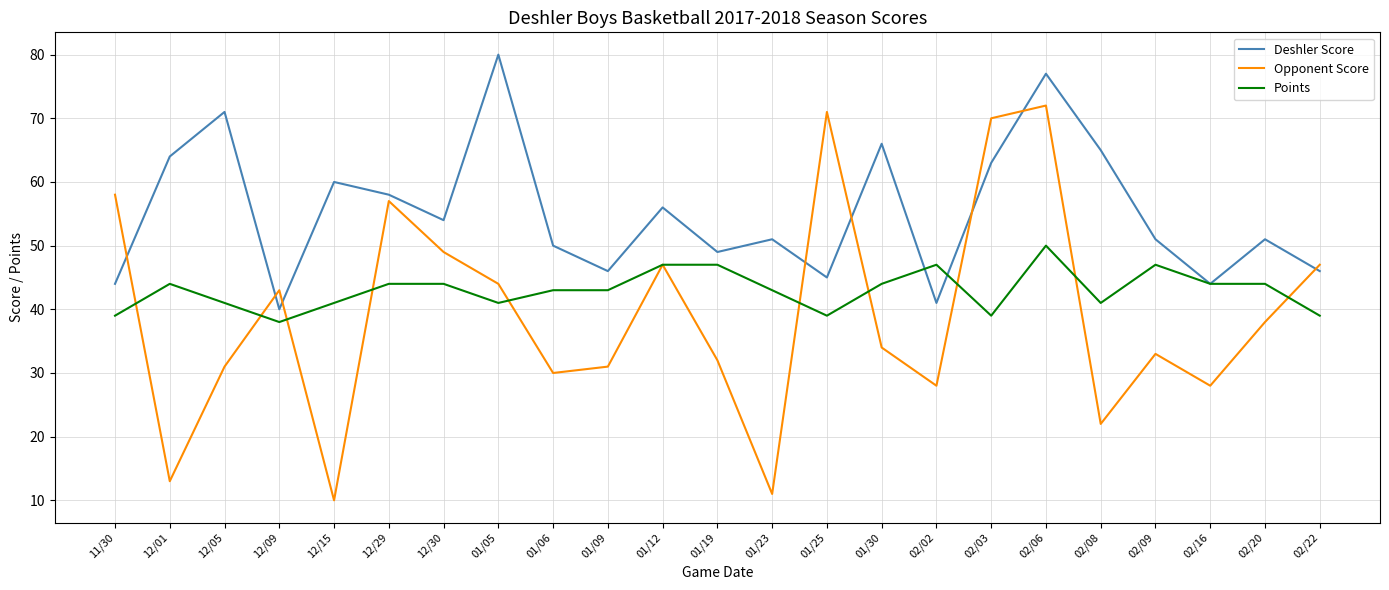

True or false: Deshler Score has a value of 49 at 01/19.

True